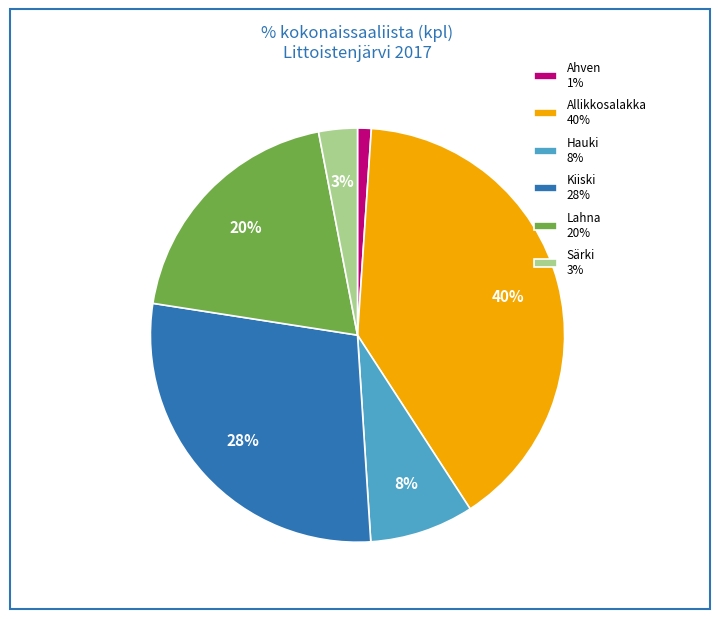

True or false: Hauki accounts for 8% of the total.

True